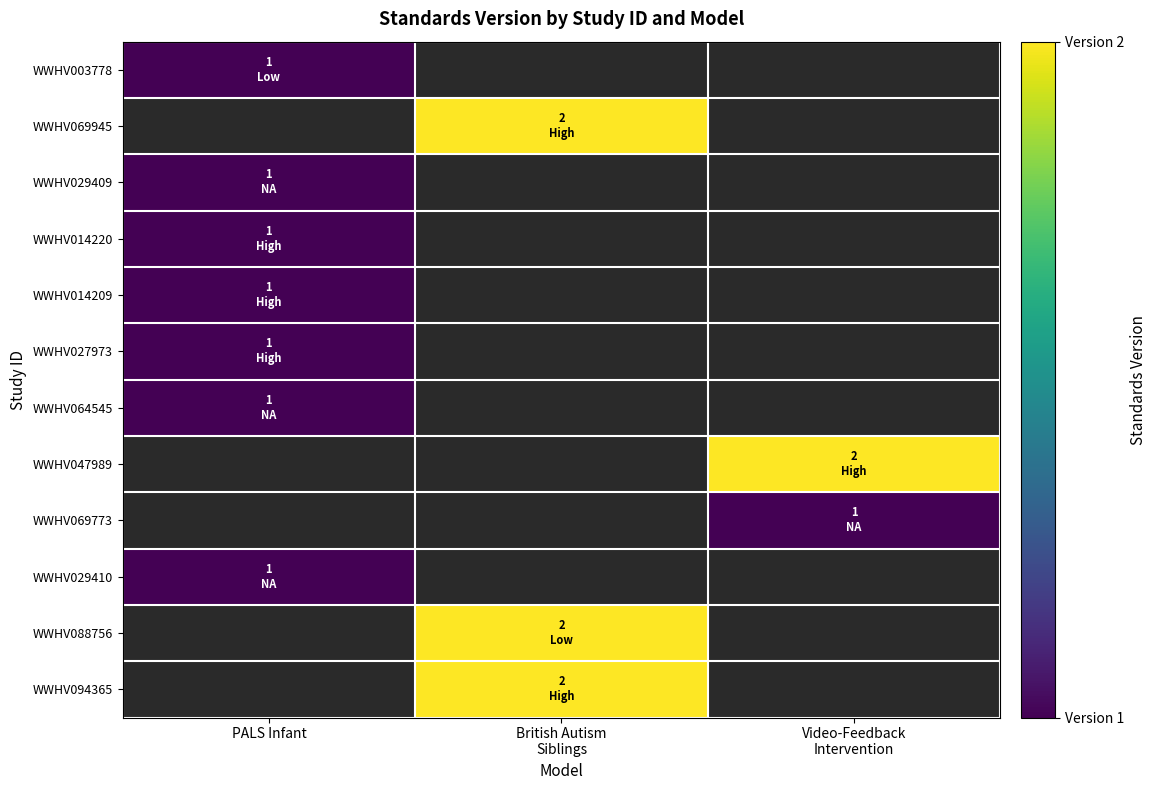

How many series are shown in this chart?

12